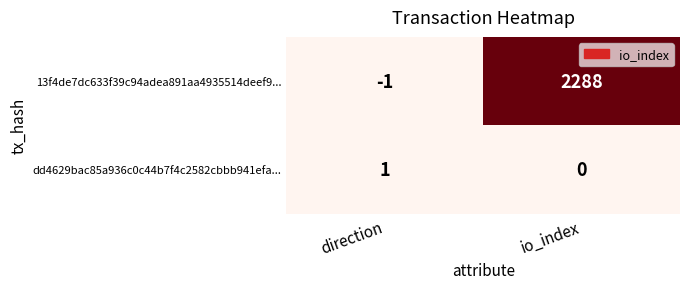

What is the total value across all series at io_index?

2288